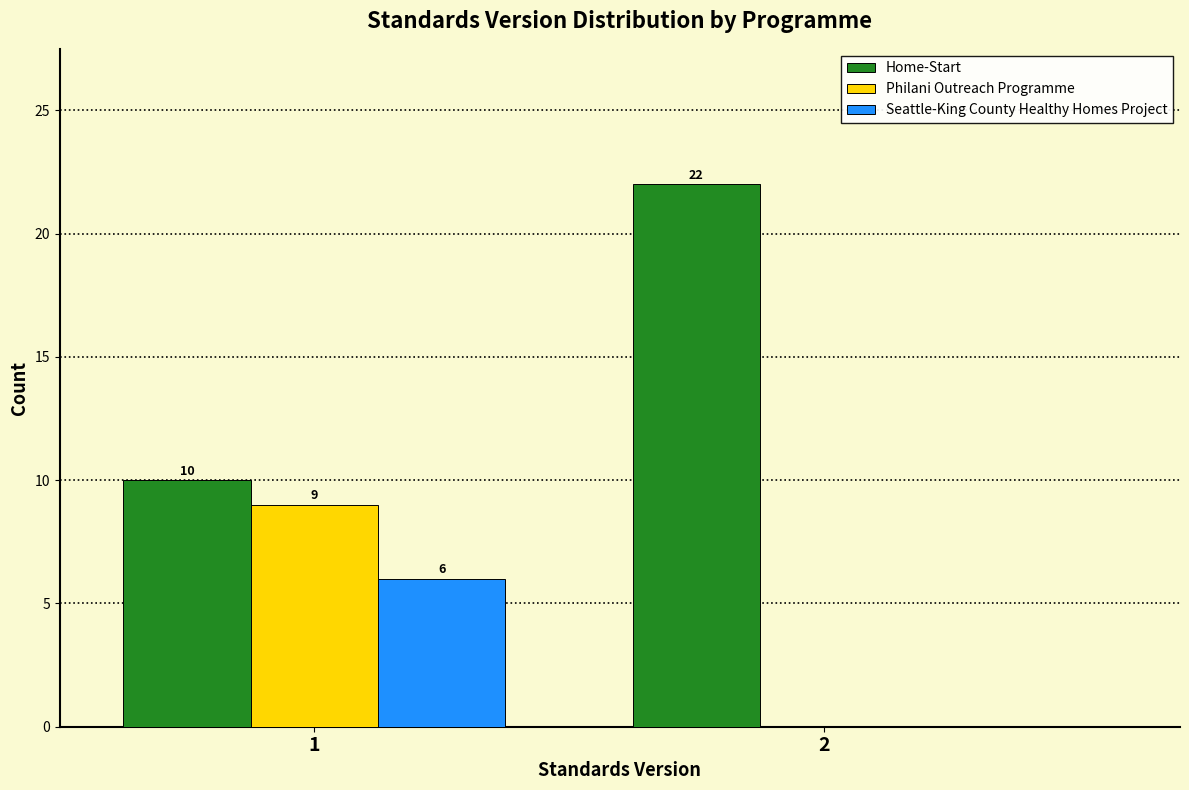

Reading left to right, list all the values displayed in this chart.

Home-Start: 1=10	2=22
Philani Outreach Programme: 1=9	2=0
Seattle-King County Healthy Homes Project: 1=6	2=0